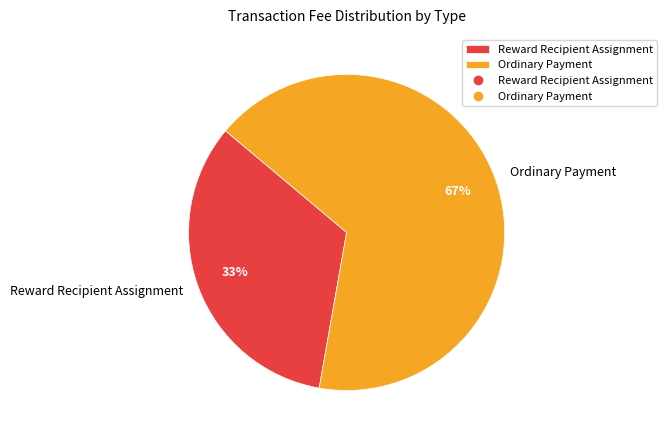

Rank the categories by value from lowest to highest.

Reward Recipient Assignment, Ordinary Payment